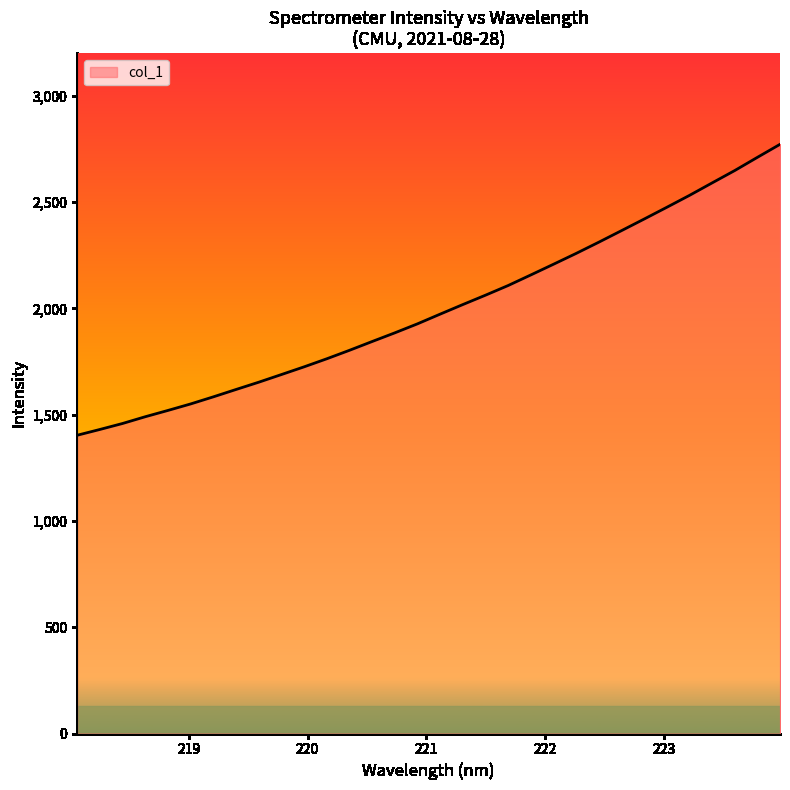

What is the difference between the second highest and minimum values?

1307.5